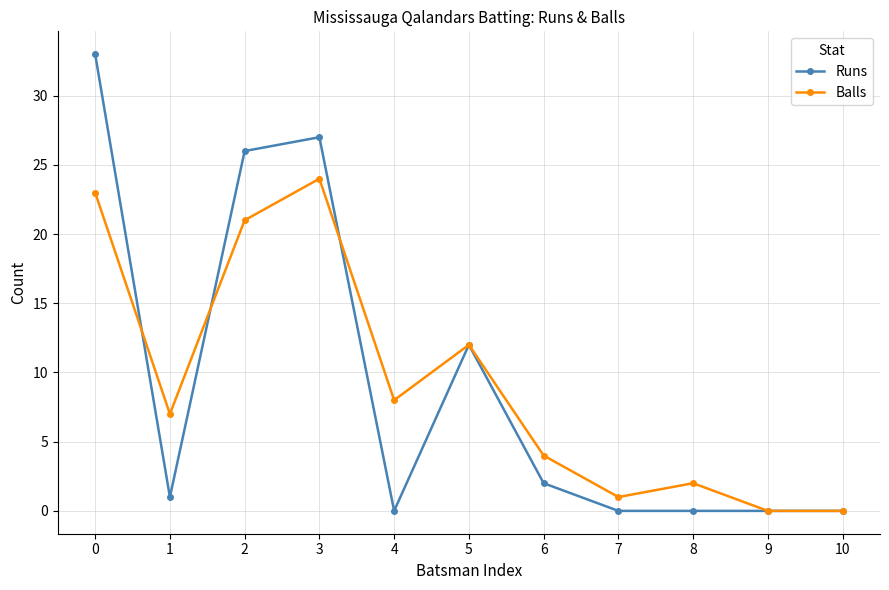

At which label is Runs closest to 16?

5